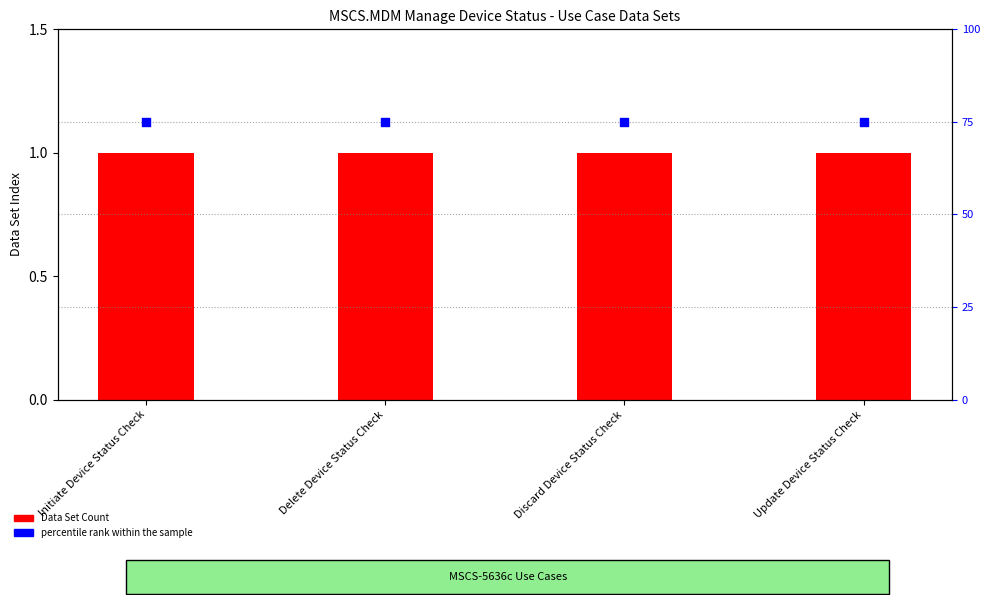

What is the total value across all series at Delete Device Status Check?

76